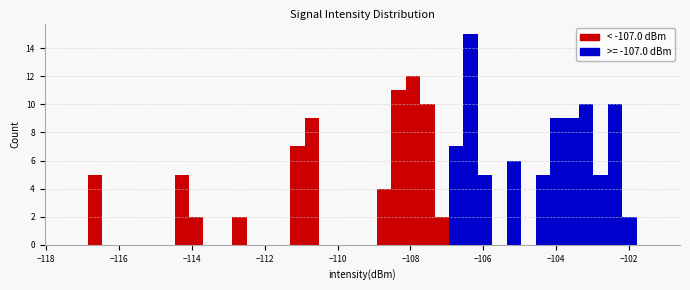

Read against the x-axis, roughly where is the centre of the tallest bar?

-106.4